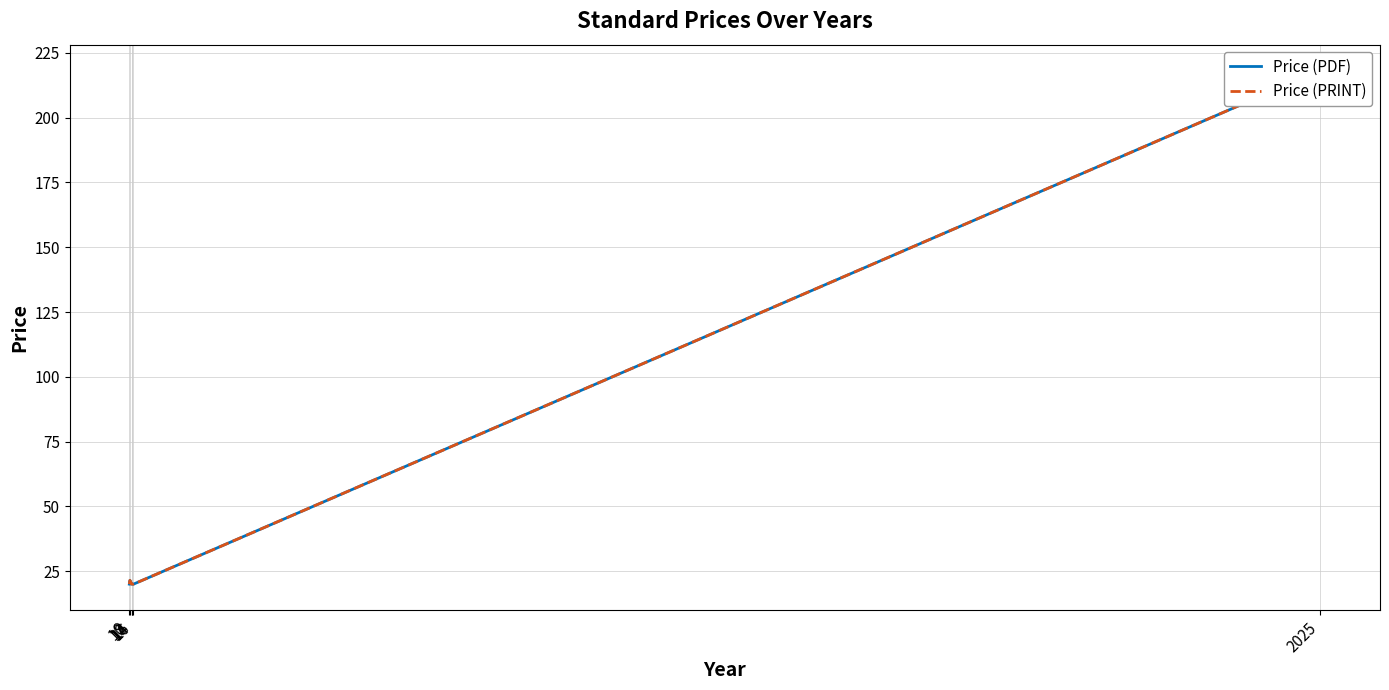

Does the chart have visible grid lines?

Yes